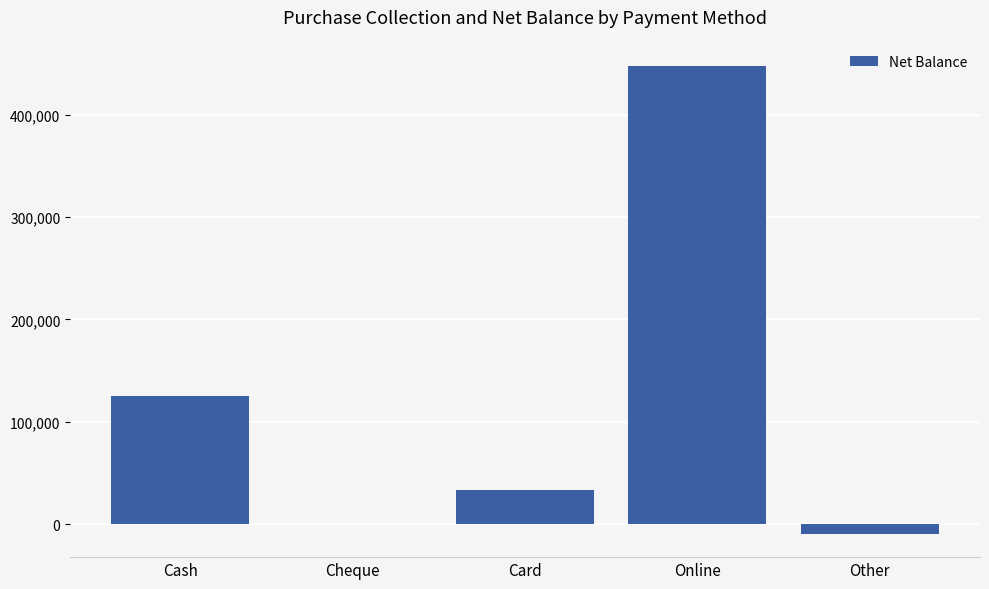

What is the difference between the values at Cash and Online?

322607